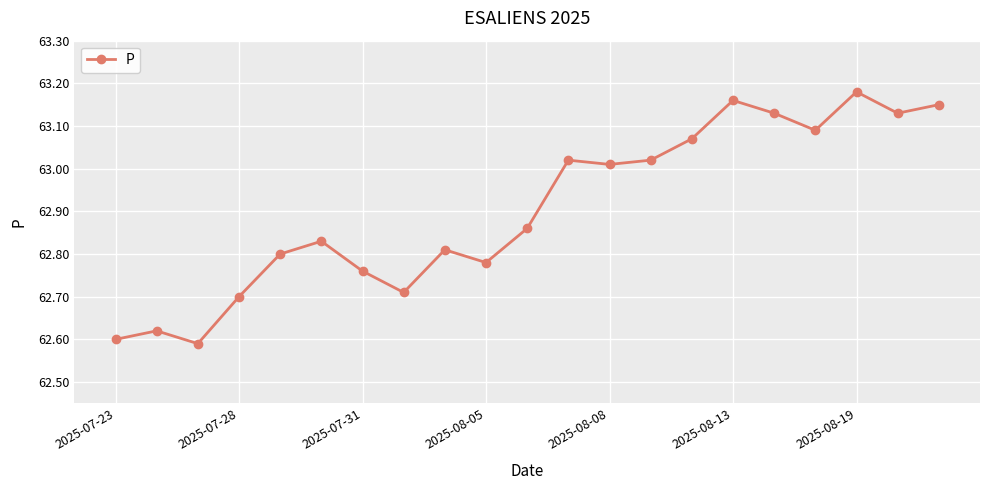

What is the difference between the maximum and minimum values?

0.6